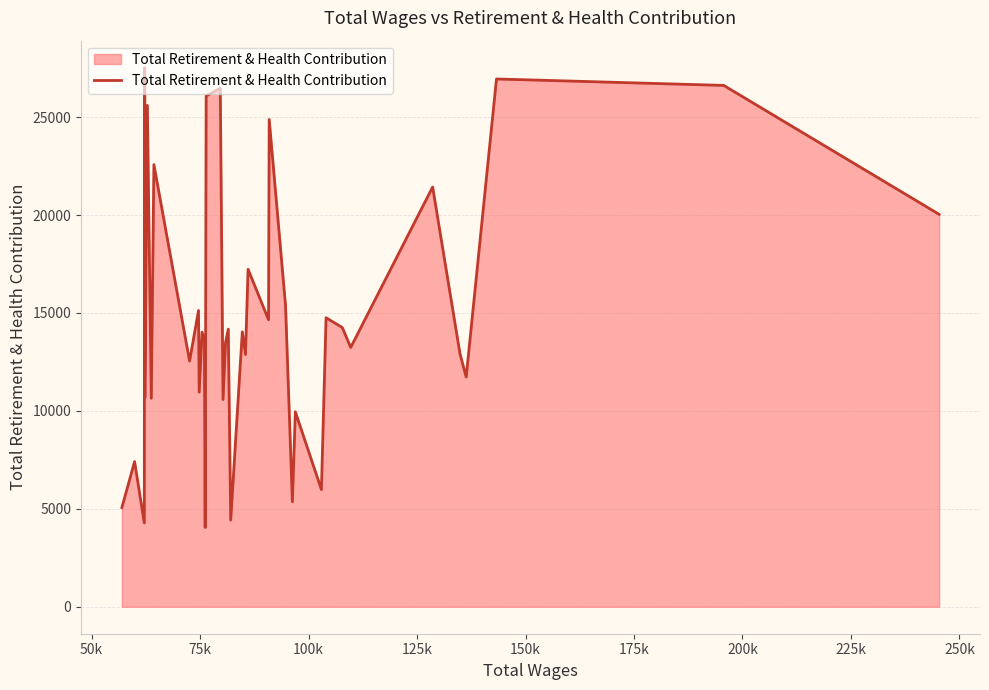

What is the smallest value displayed?

4048